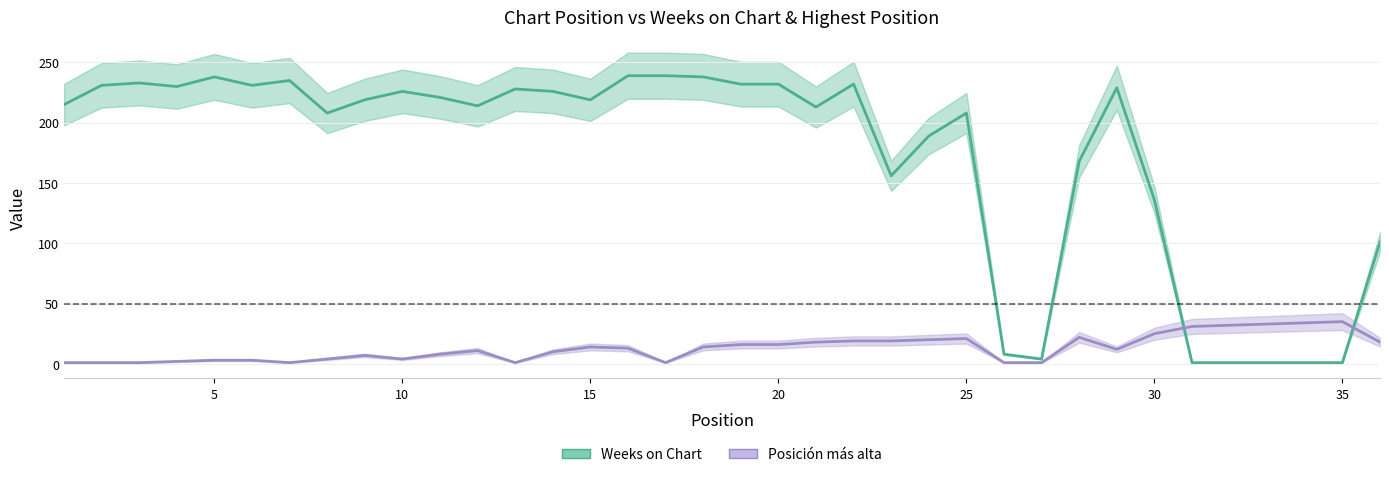

True or false: Weeks on Chart and Posición más alta intersect in this chart.

True